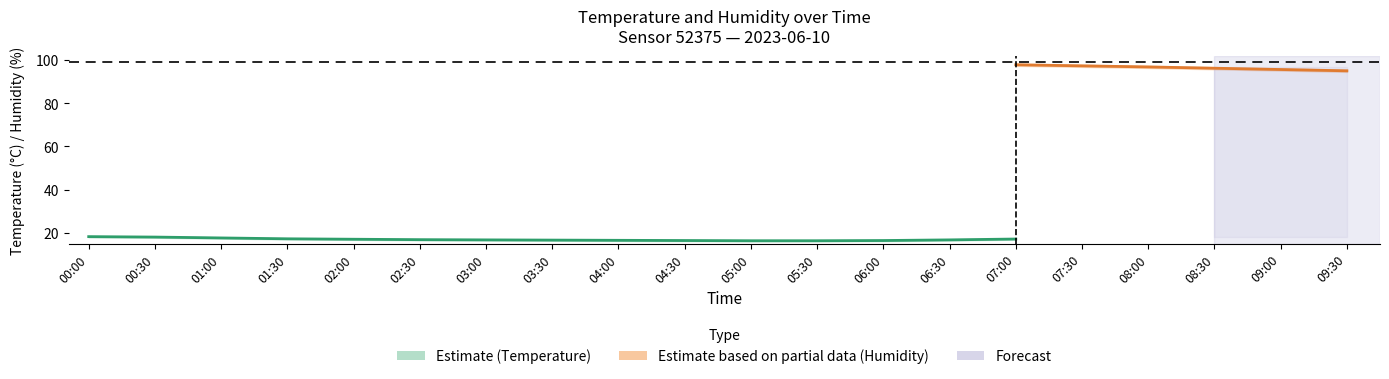

True or false: hum_upper and temp_lower cross at least once.

False